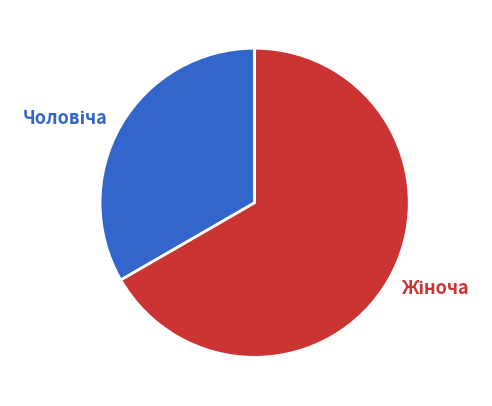

To the nearest percent, what is the average slice percentage?

50%